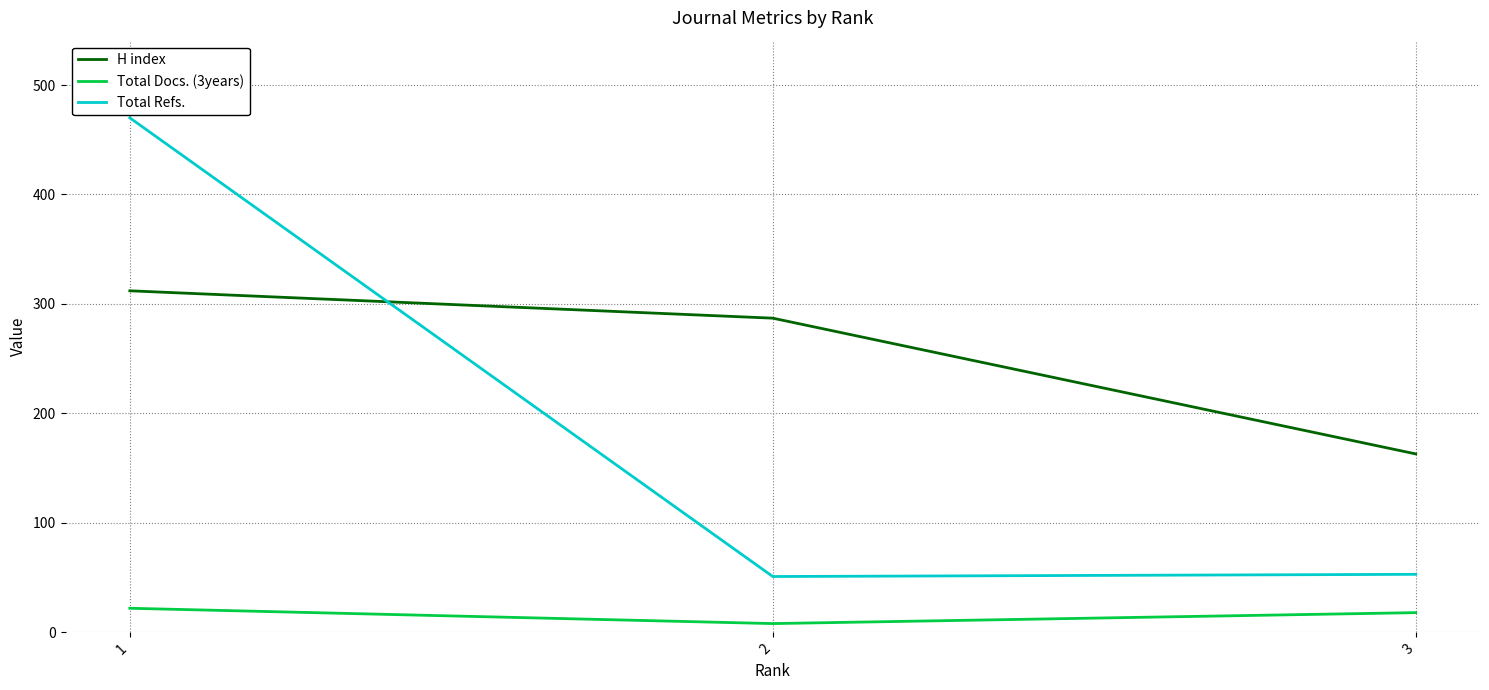

At which category is the sum across all series the highest?

1